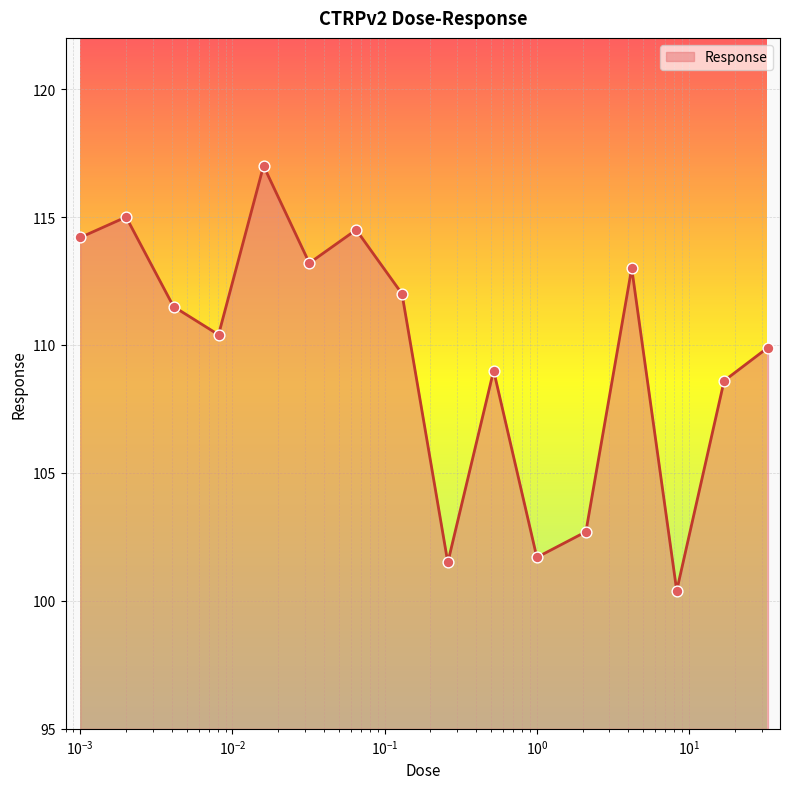

What is the smallest value displayed?

100.4